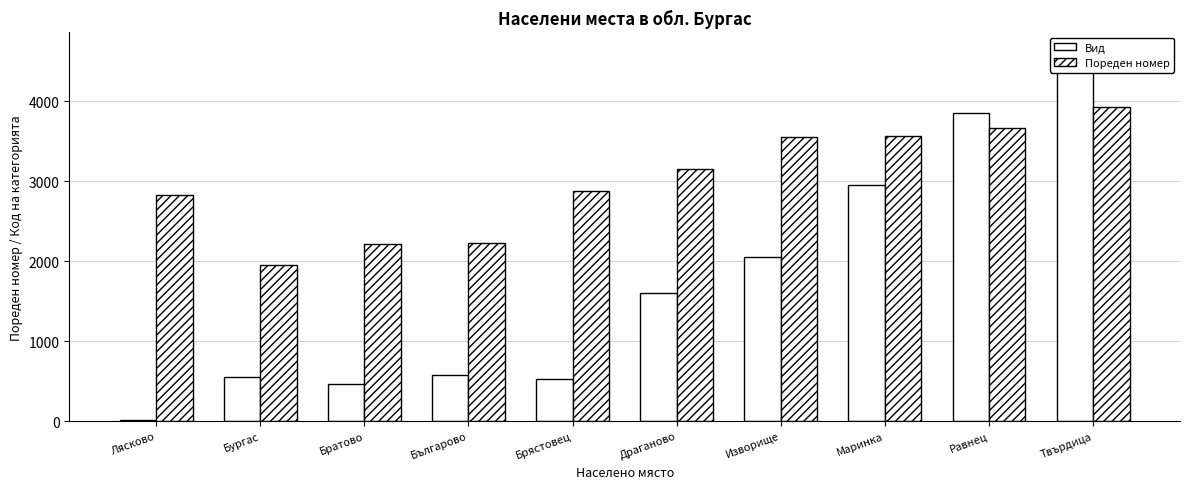

Rank the categories by Пореден номер value from lowest to highest.

Бургас, Братово, Българово, Лясково, Брястовец, Драганово, Изворище, Маринка, Равнец, Твърдица